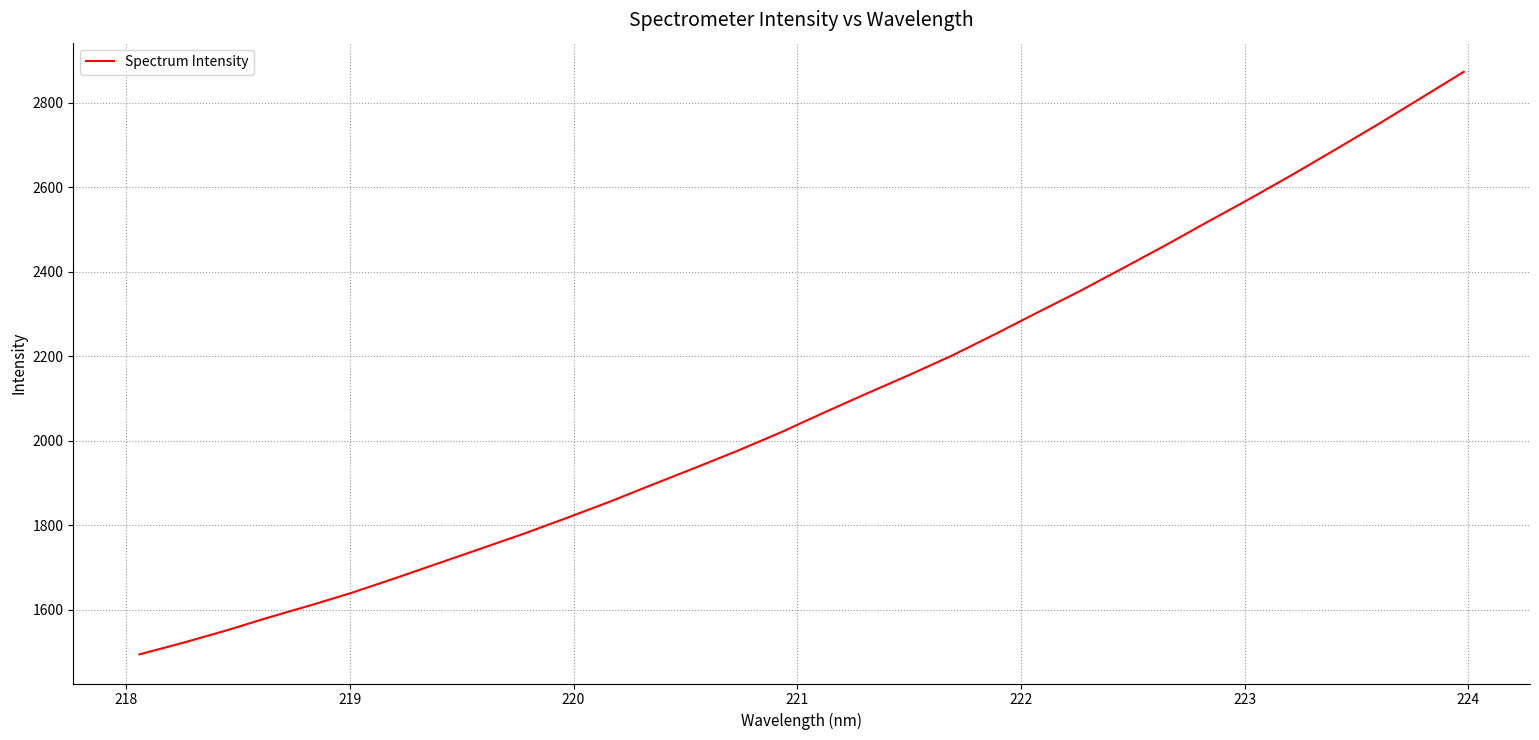

What is the smallest value displayed?

1494.4